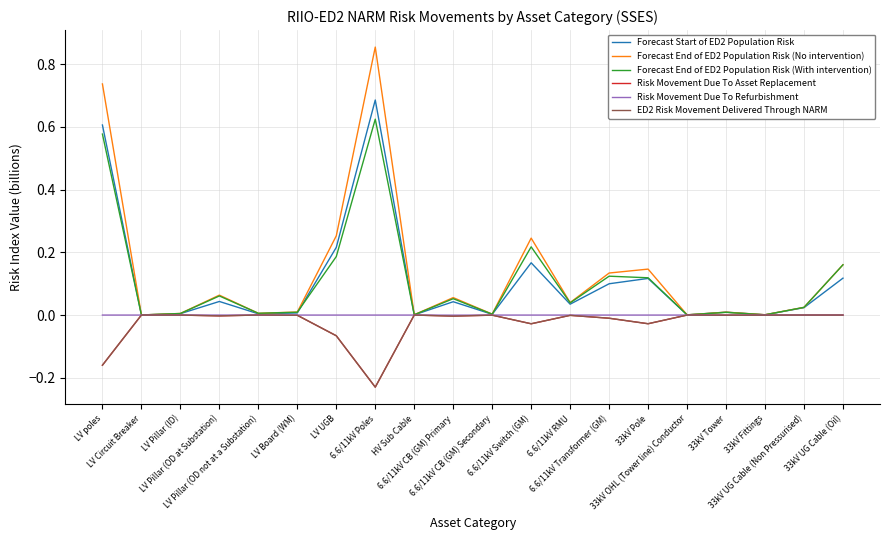

Which series has the widest spread of values?

Forecast End of ED2 Population Risk (No intervention)